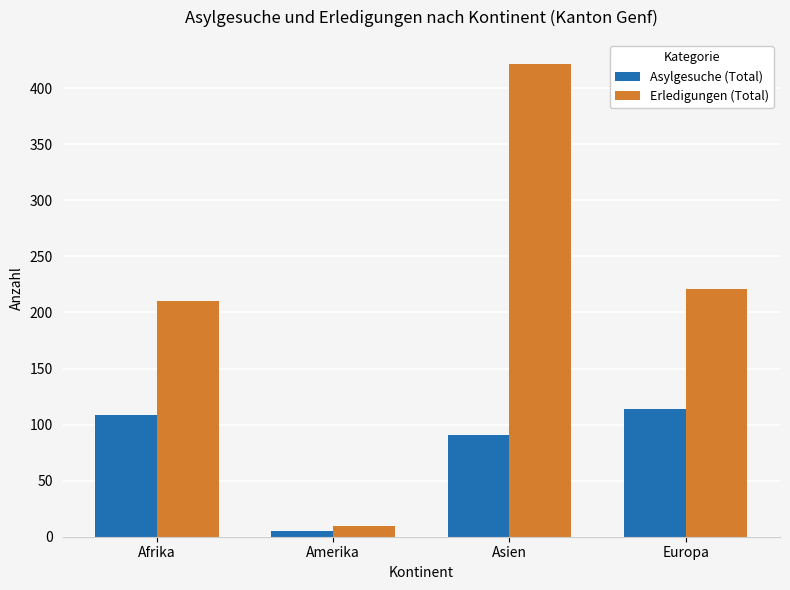

Reading left to right, what are all the values shown in this chart?

Asylgesuche (Total): 109	5	91	114
Erledigungen (Total): 210	10	422	221